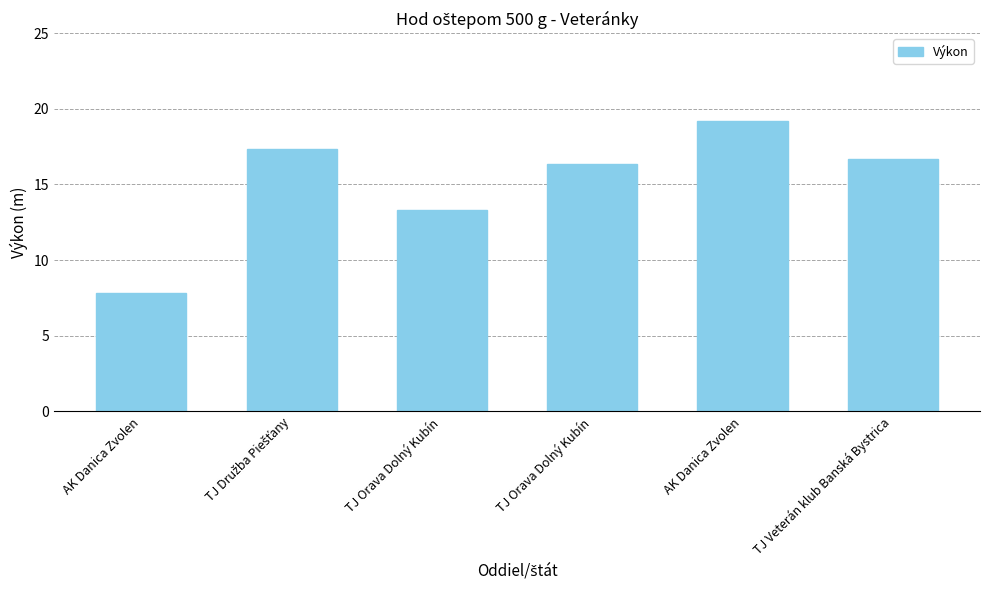

Which category has the highest value across all series?

AK Danica Zvolen